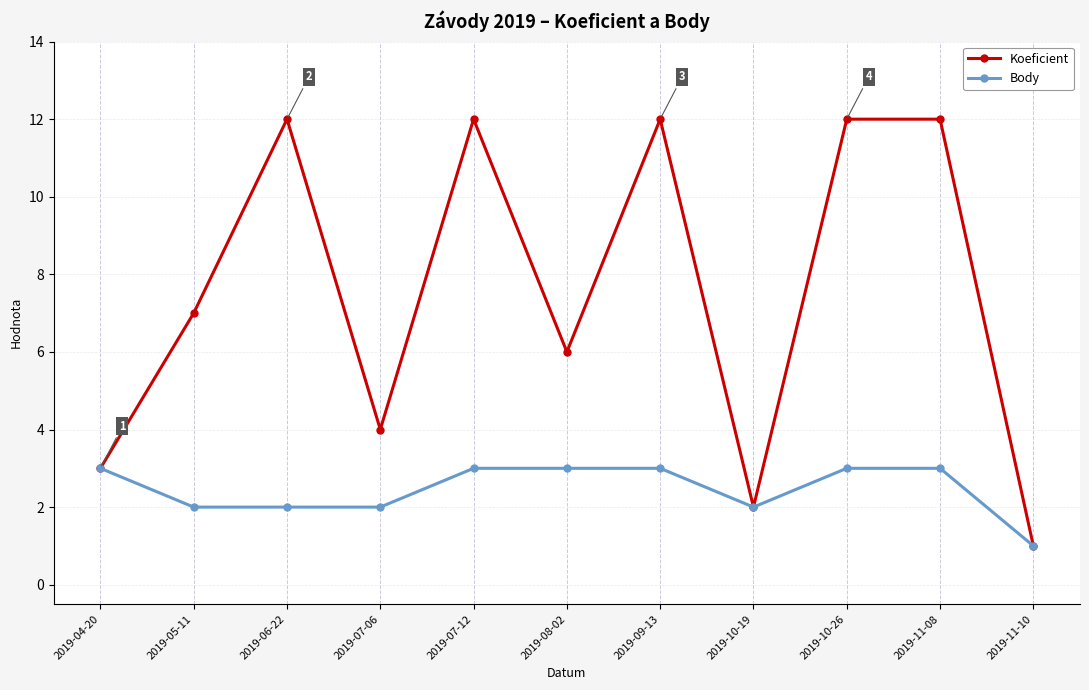

What is the sum of all Koeficient values?

83